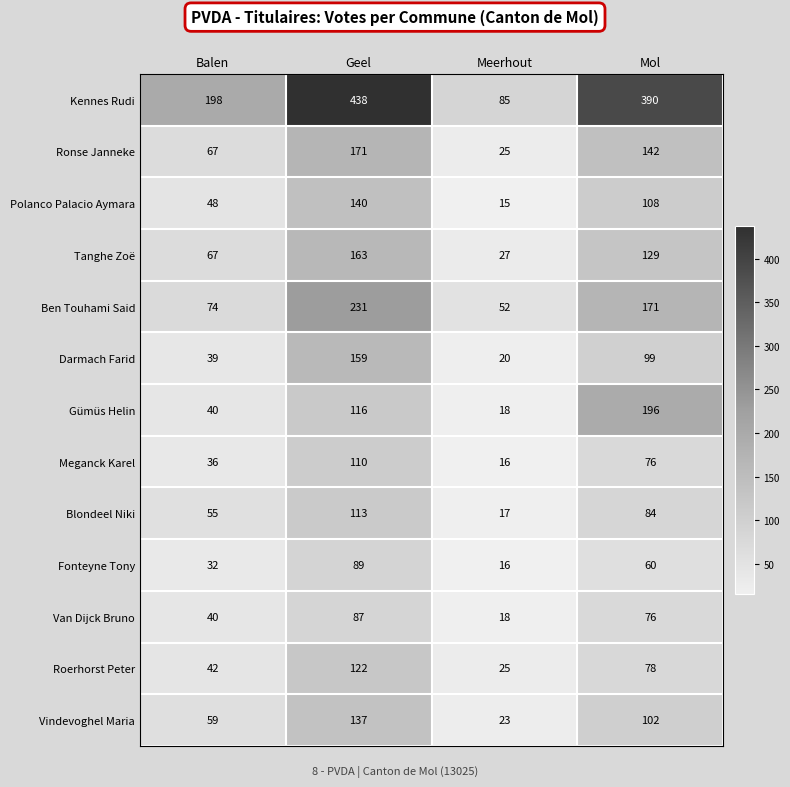

At which label is Ben Touhami Said closest to 141?

Mol